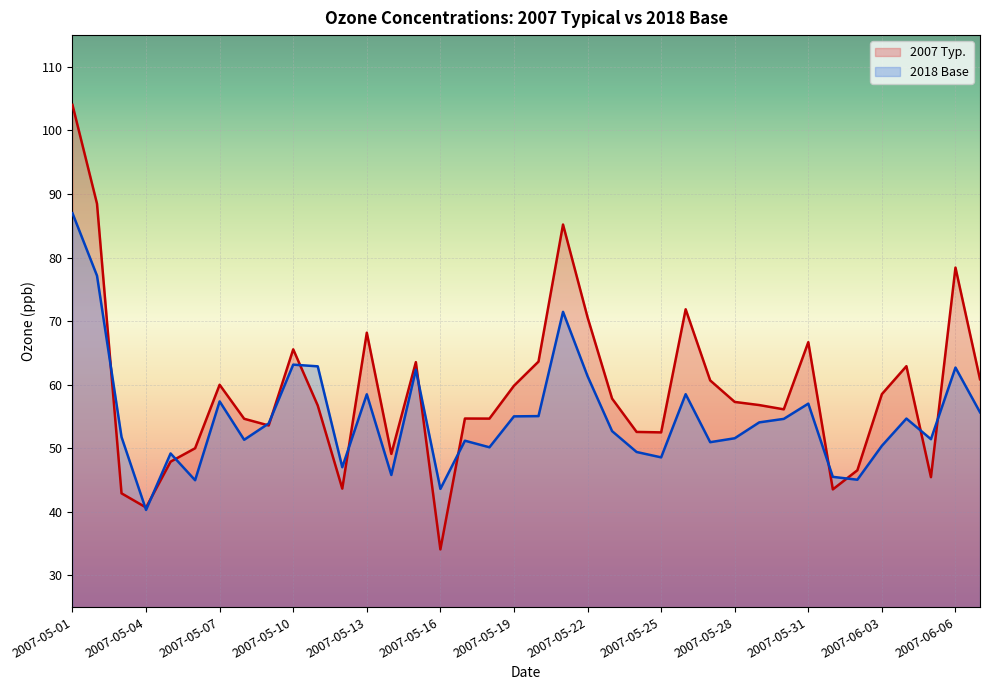

What are all the series names shown in the legend?

2007 Typ., 2018 Base